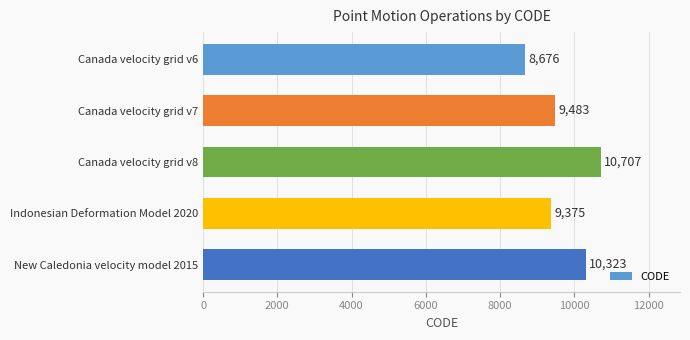

What value does the data have at Canada velocity grid v7, to the nearest 50?

9500